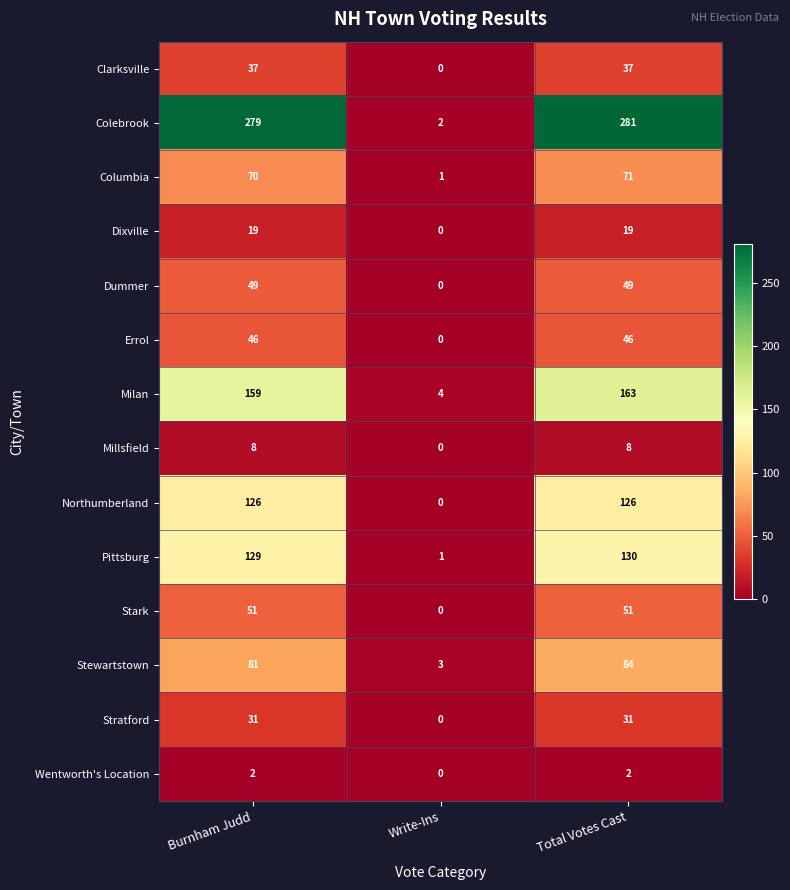

What is the sum of all Stratford values?

62